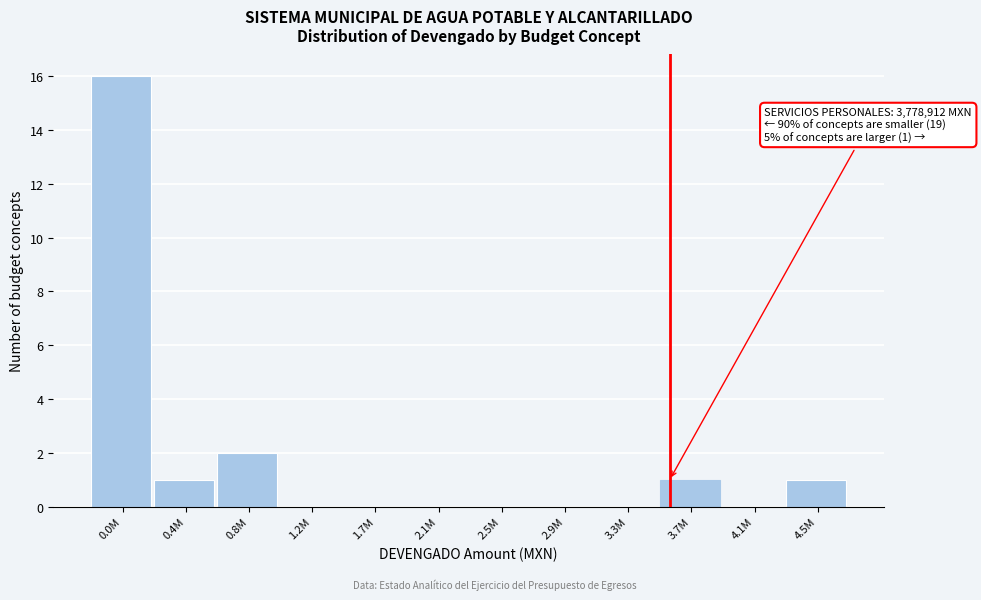

Reading left to right, list all the values displayed in this chart.

0.0M=16	0.4M=1	0.8M=2	1.2M=0	1.7M=0	2.1M=0	2.5M=0	2.9M=0	3.3M=0	3.7M=1	4.1M=0	4.5M=1